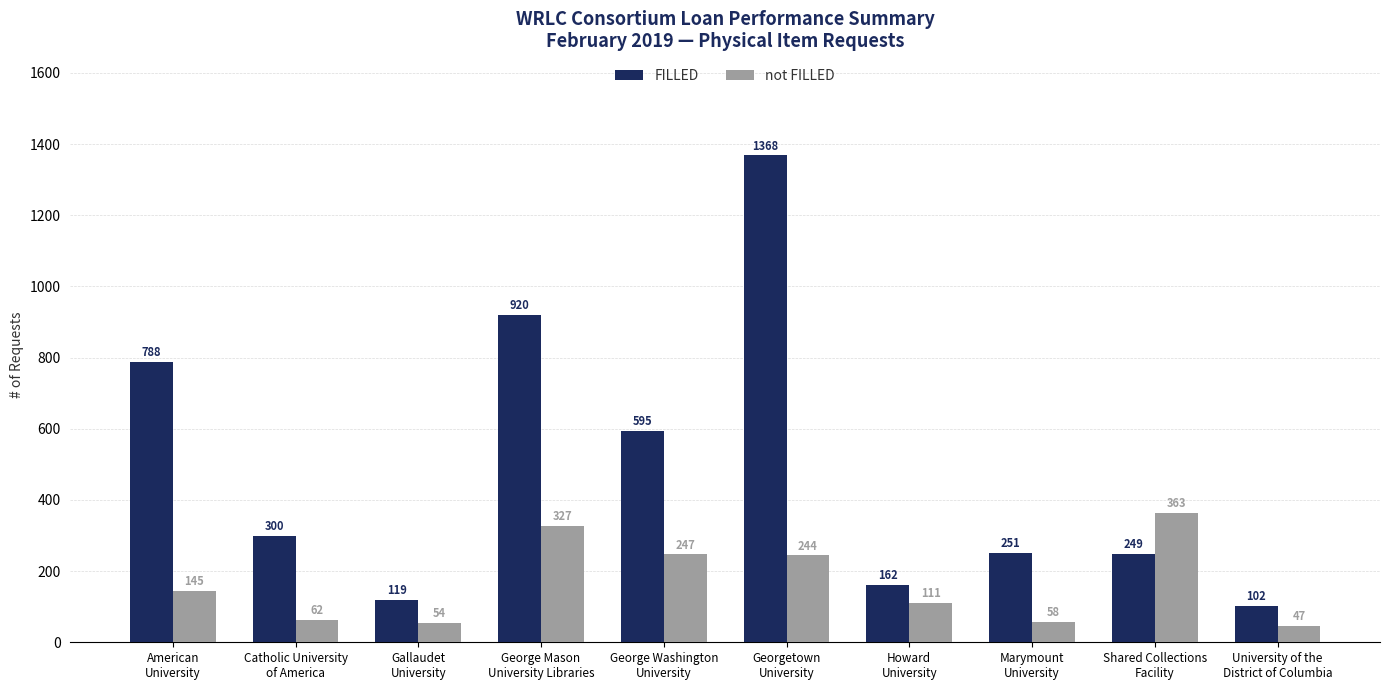

At which label is not FILLED closest to 205?

Georgetown
University